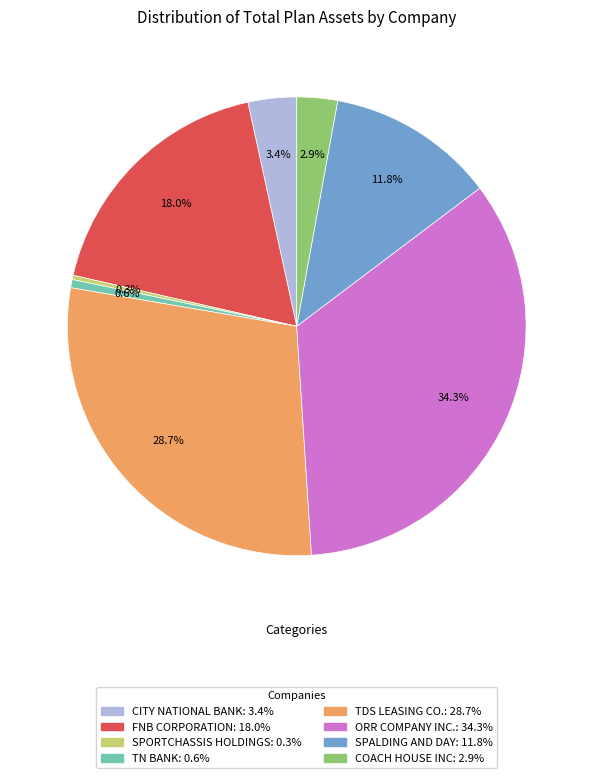

Between SPALDING AND DAY and SPORTCHASSIS HOLDINGS, which is larger?

SPALDING AND DAY